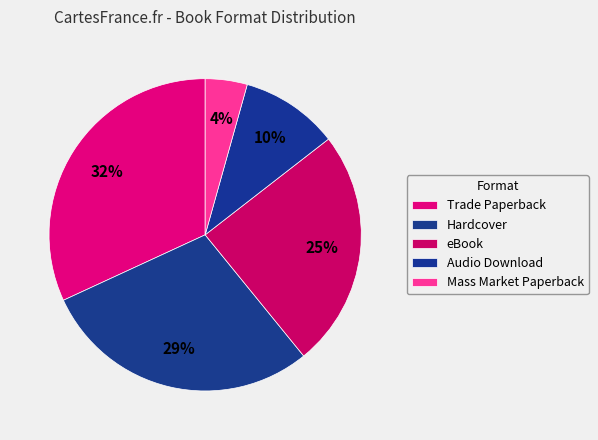

The Audio Download slice represents 1% of the pie. True or false?

False